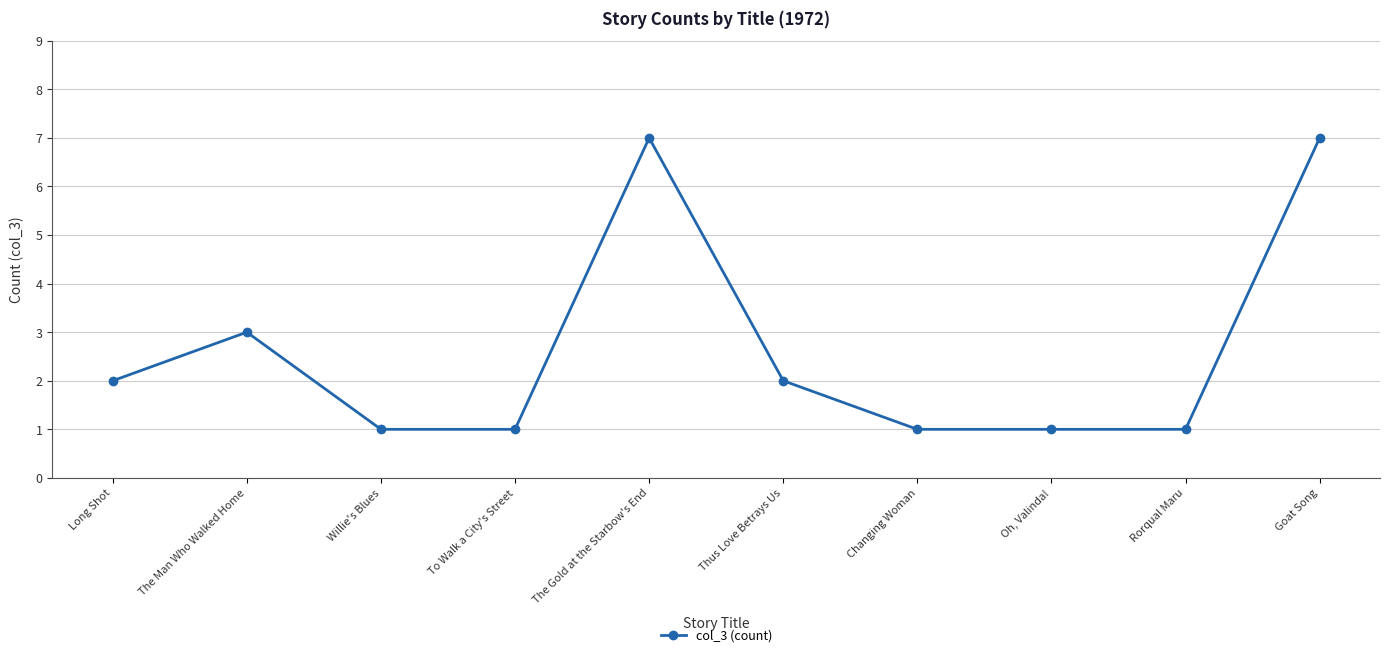

What is the sum of the values at Thus Love Betrays Us and Rorqual Maru?

3